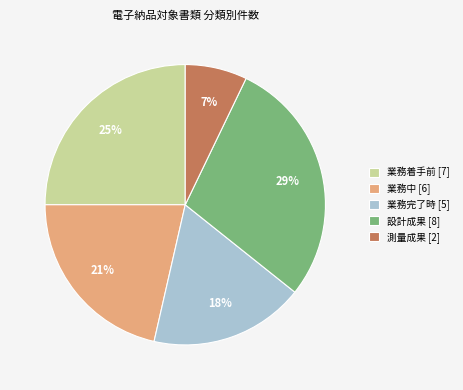

Rank the categories by value from lowest to highest.

測量成果 [2], 業務完了時 [5], 業務中 [6], 業務着手前 [7], 設計成果 [8]